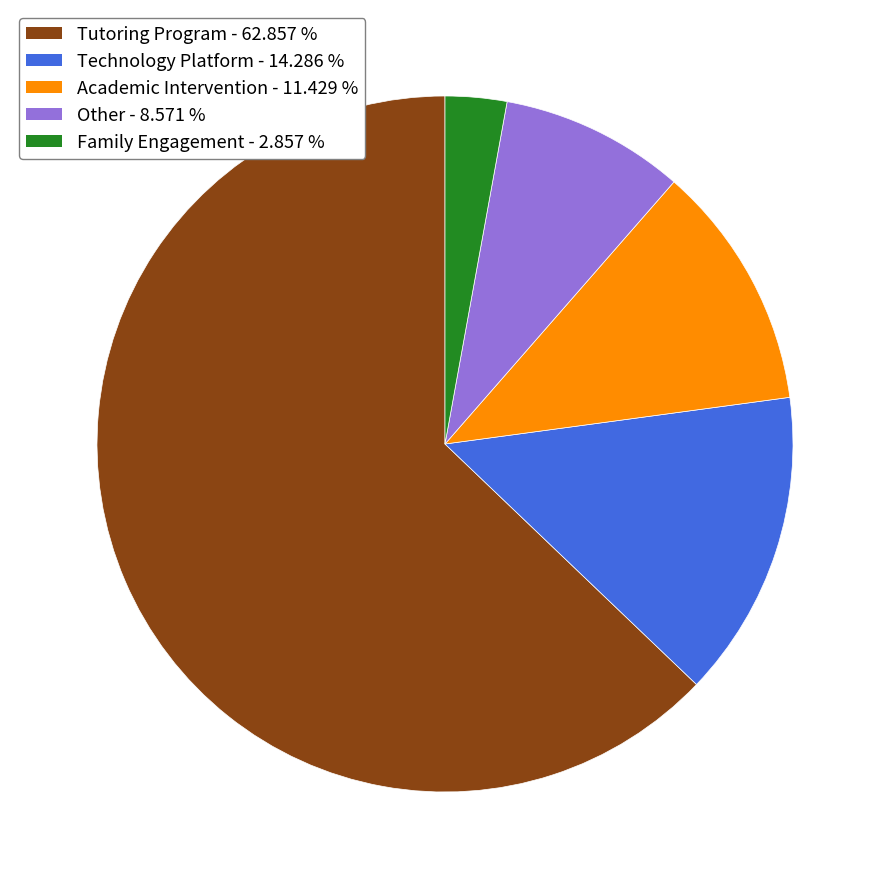

Is there any slice that represents more than half of the pie?

Yes